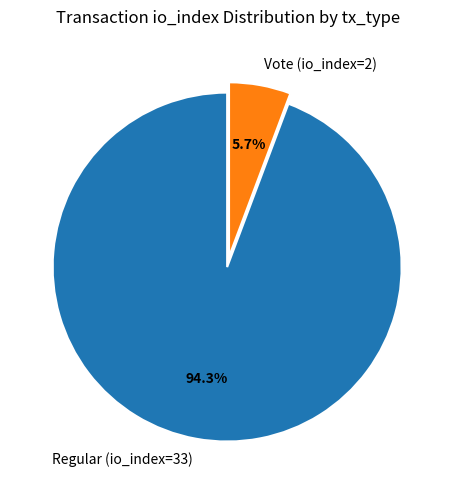

Between Regular (io_index=33) and Vote (io_index=2), which is larger?

Regular (io_index=33)